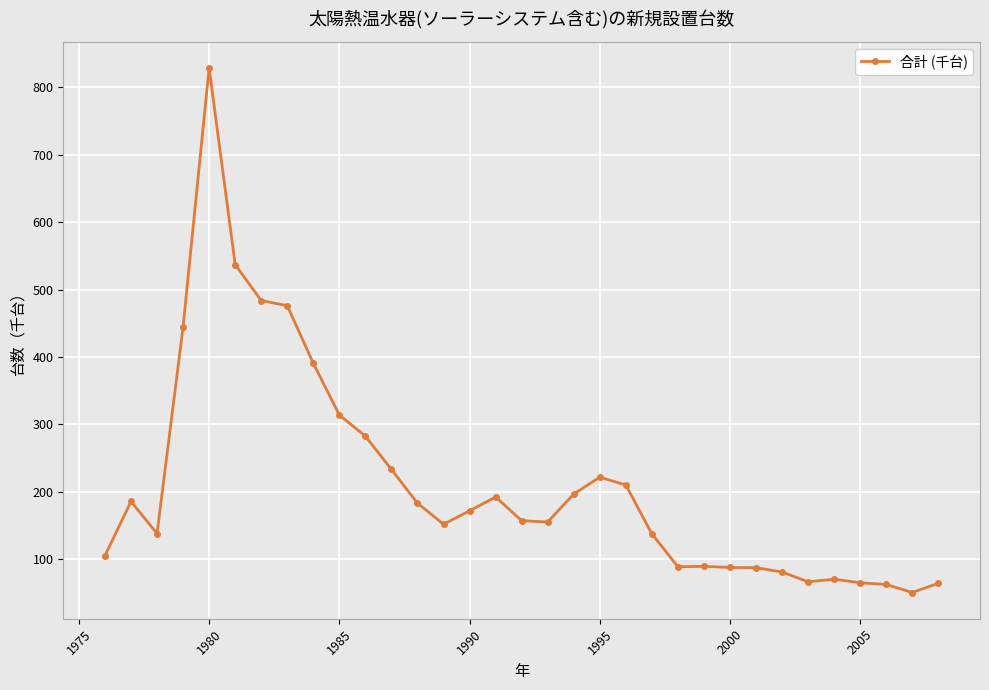

True or false: the data has more than 2 interior local peaks.

True